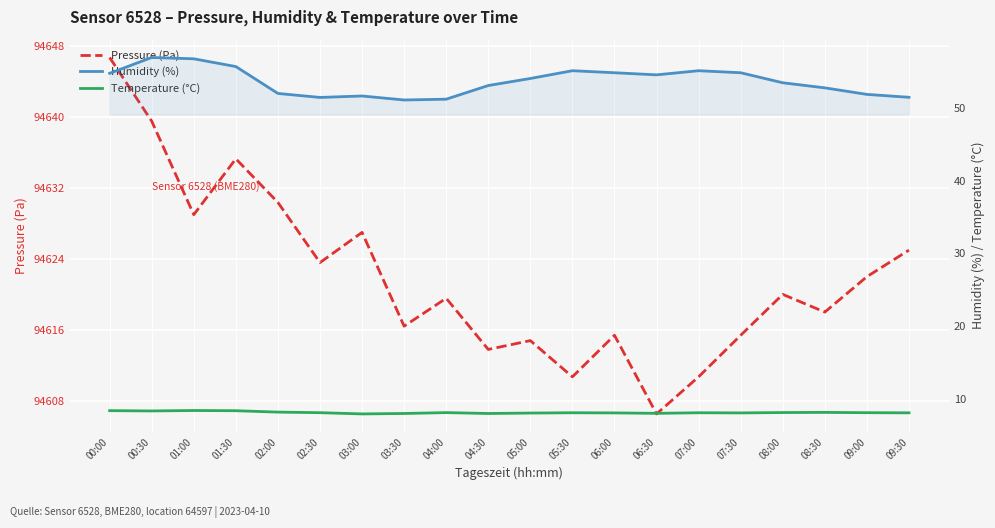

What is the minimum value for Humidity (%)?

51.1